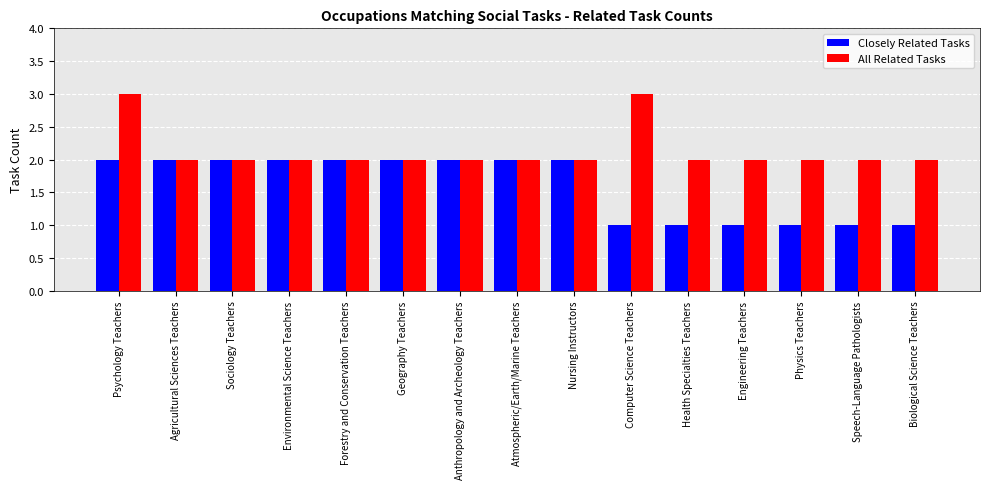

True or false: Closely Related Tasks has a value of 1 at Biological Science Teachers.

True